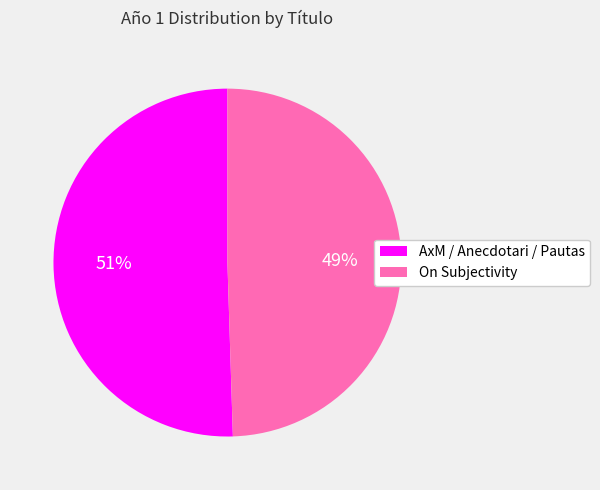

Combined, do On Subjectivity and AxM / Anecdotari / Pautas account for over 50%?

Yes